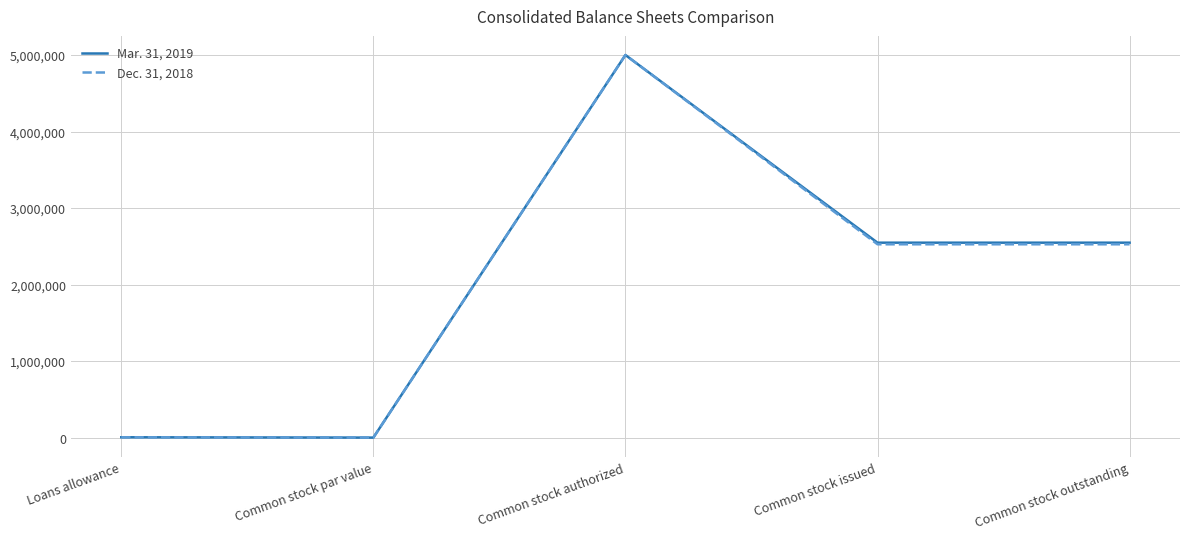

The value of Mar. 31, 2019 at Common stock par value is 2316705. True or false?

False